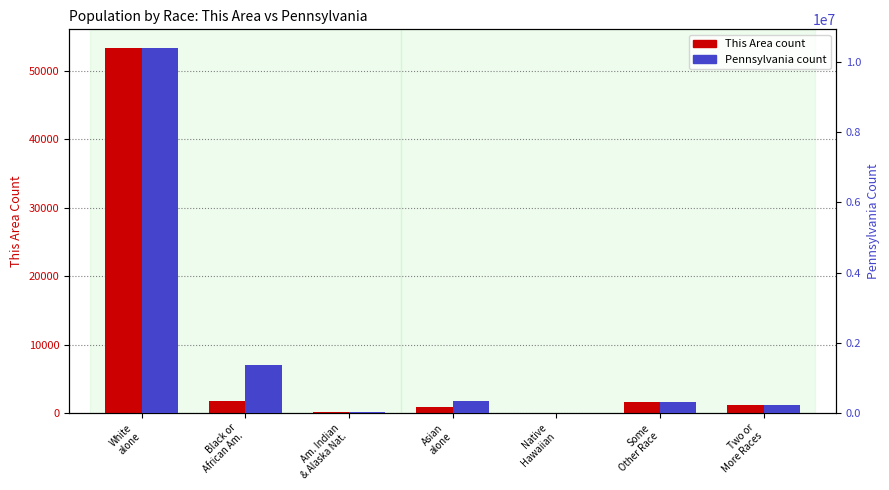

What is the difference between the maximum and minimum values in the This Area series?

53386